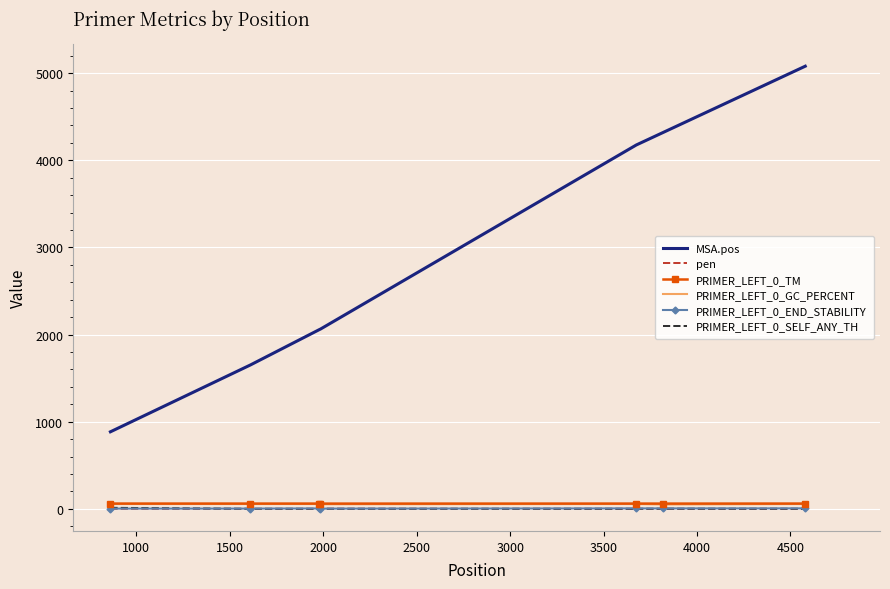

Which series has the largest range (max minus min)?

MSA.pos